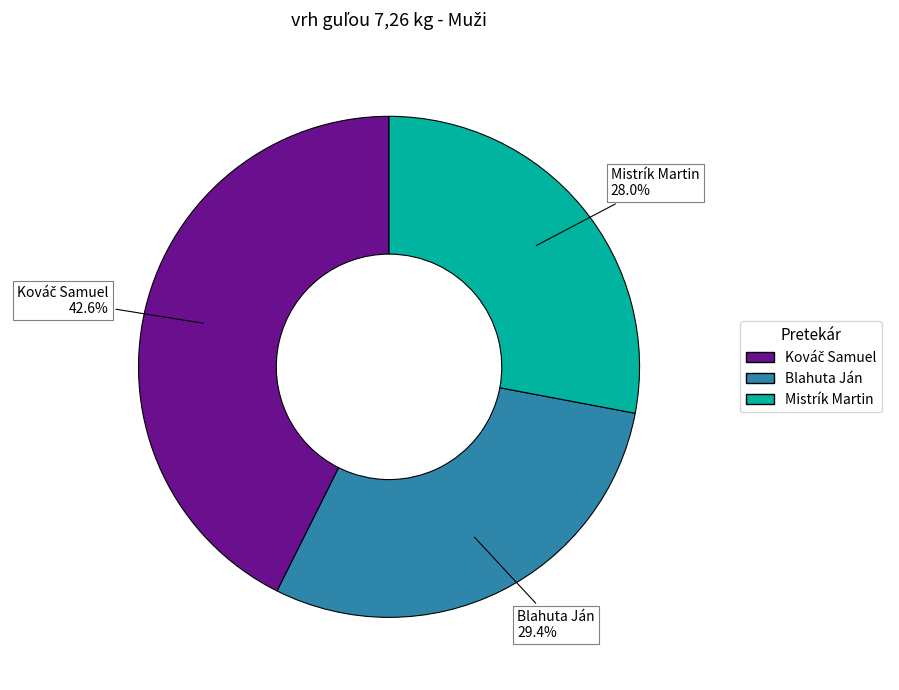

Does Mistrík Martin represent more than half of the total?

No